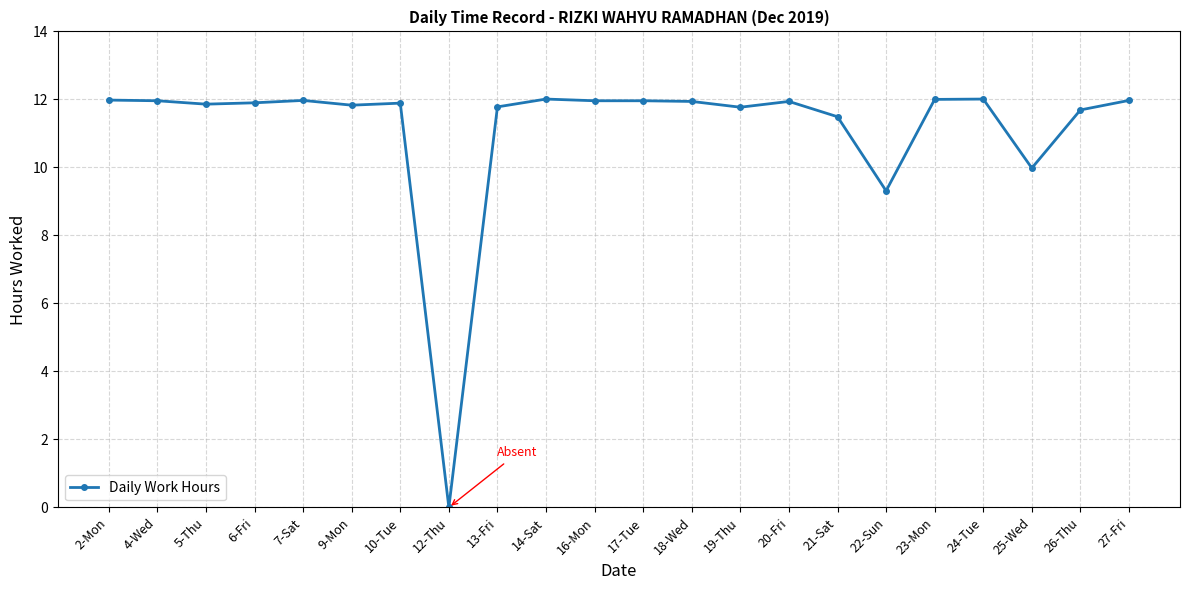

True or false: the data has more than 0 interior local peaks.

True